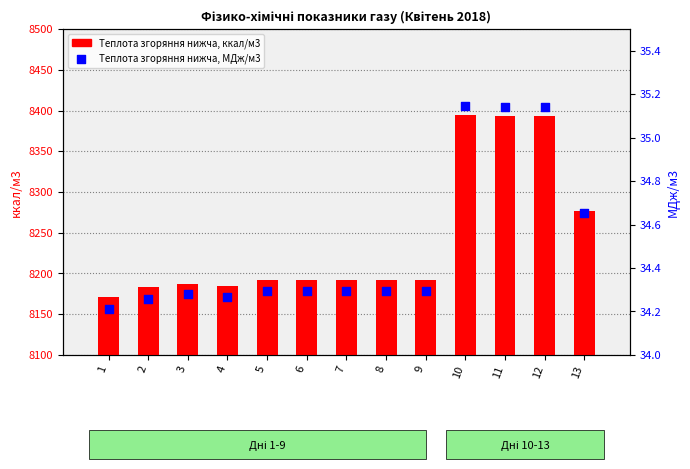

Which series has the widest spread of Y values?

Теплота згоряння нижча, ккал/м3